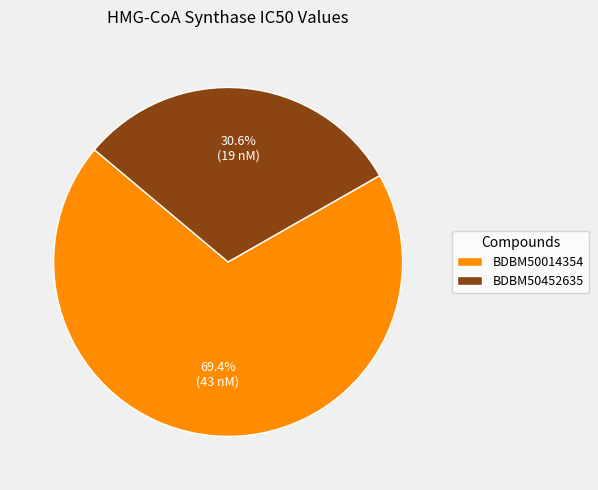

Rank the categories by value from highest to lowest.

BDBM50014354, BDBM50452635